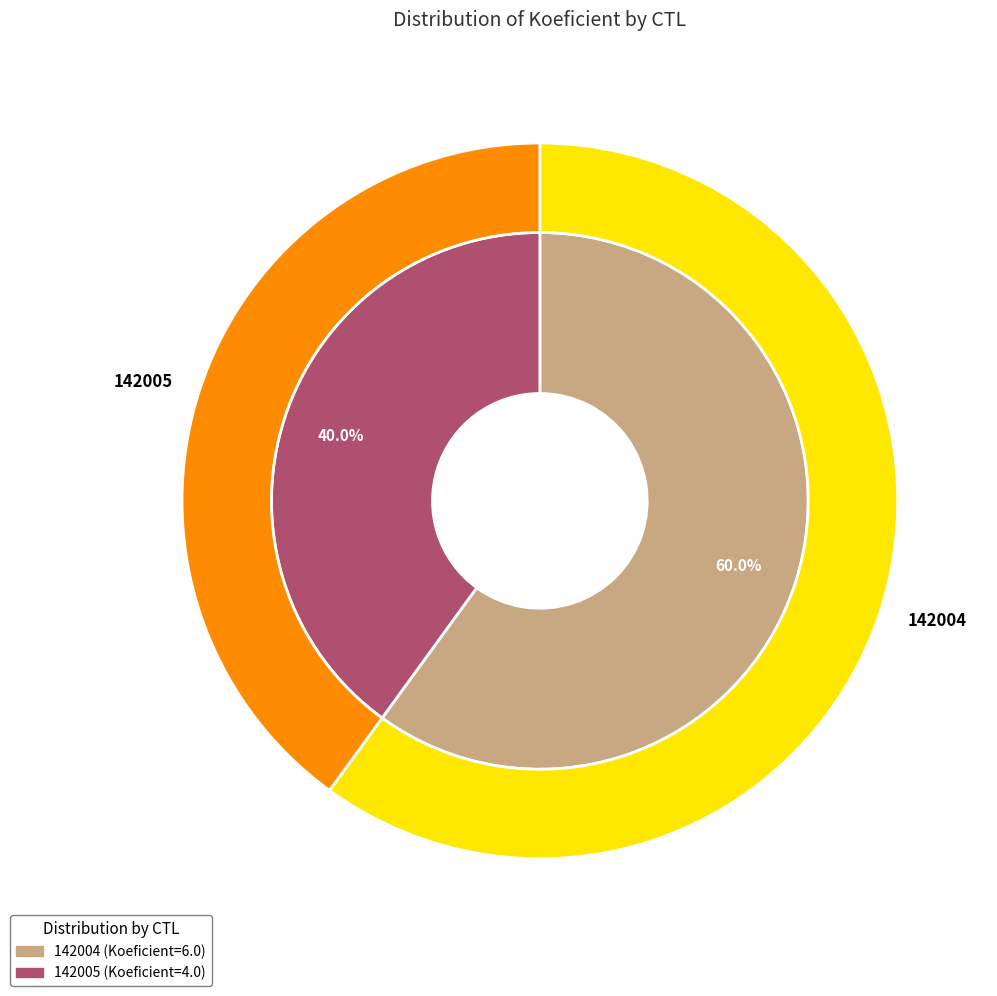

To the nearest percent, what percentage of the pie is 142005?

40%